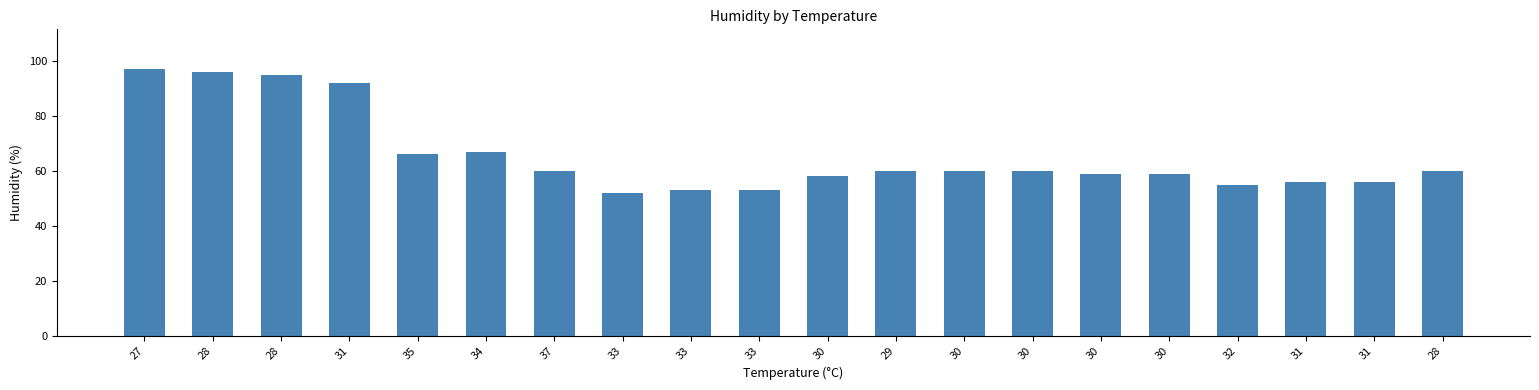

What is the sum of all values?

1314